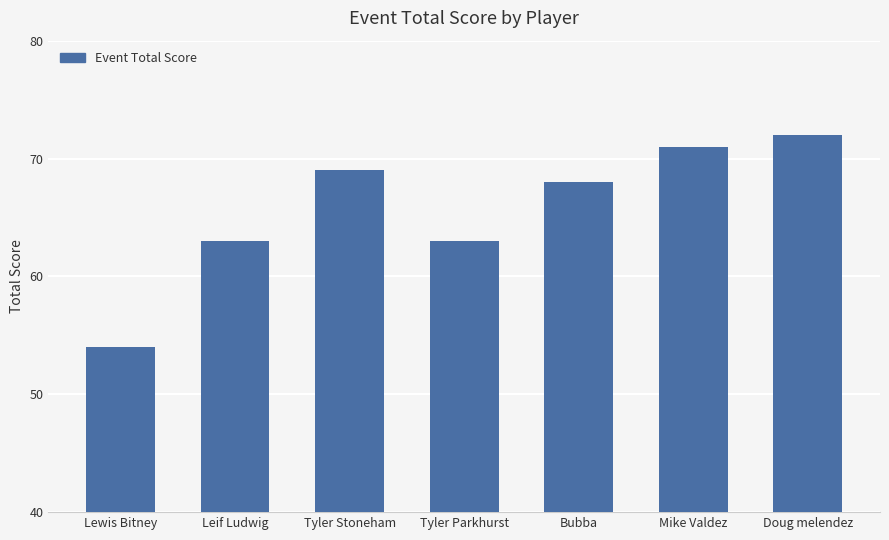

What position from the right is Leif Ludwig?

6